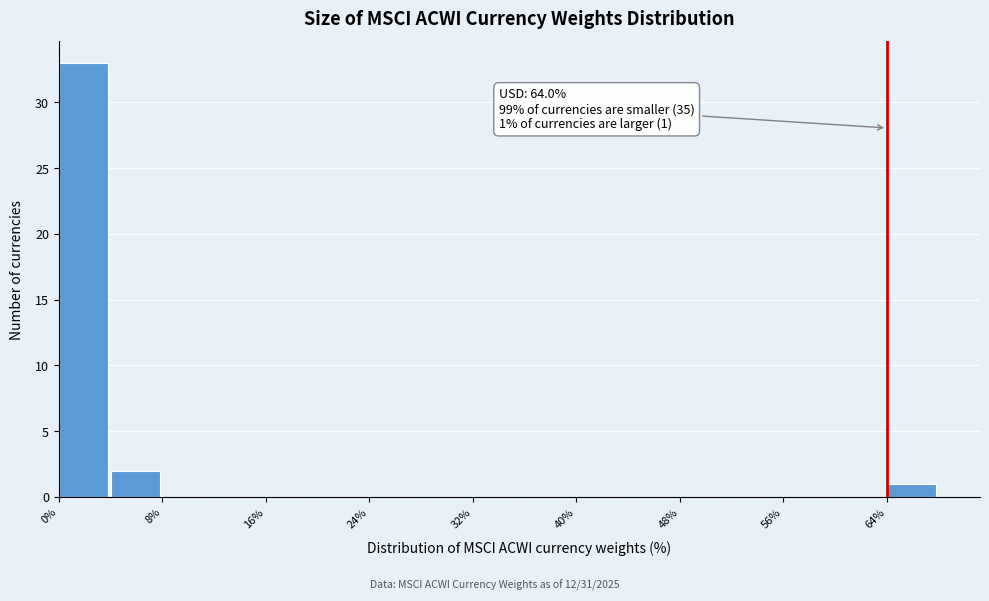

Which range on the x-axis has the tallest bar?

0 to 4